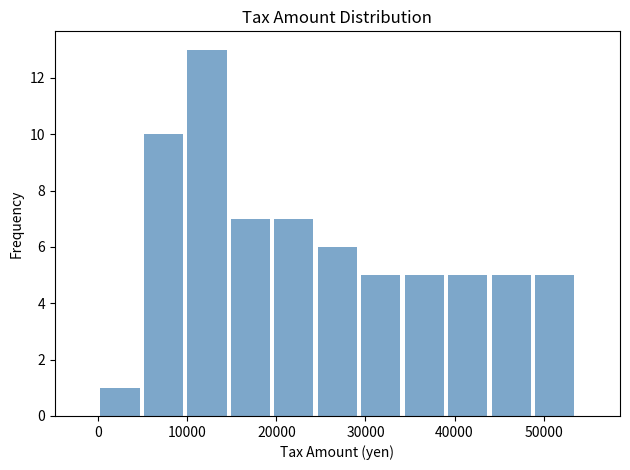

Reading left to right, list every bar in this chart as the range it spans on the x-axis followed by its height. Neither the bar edges nor the heights are printed on the chart, so give them approximately, as read against the axes.

0 to 5000: 1
5000 to 10000: 10
10000 to 15000: 13
15000 to 20000: 7
20000 to 24000: 7
24000 to 29000: 6
29000 to 34000: 5
34000 to 39000: 5
39000 to 44000: 5
44000 to 49000: 5
49000 to 54000: 5